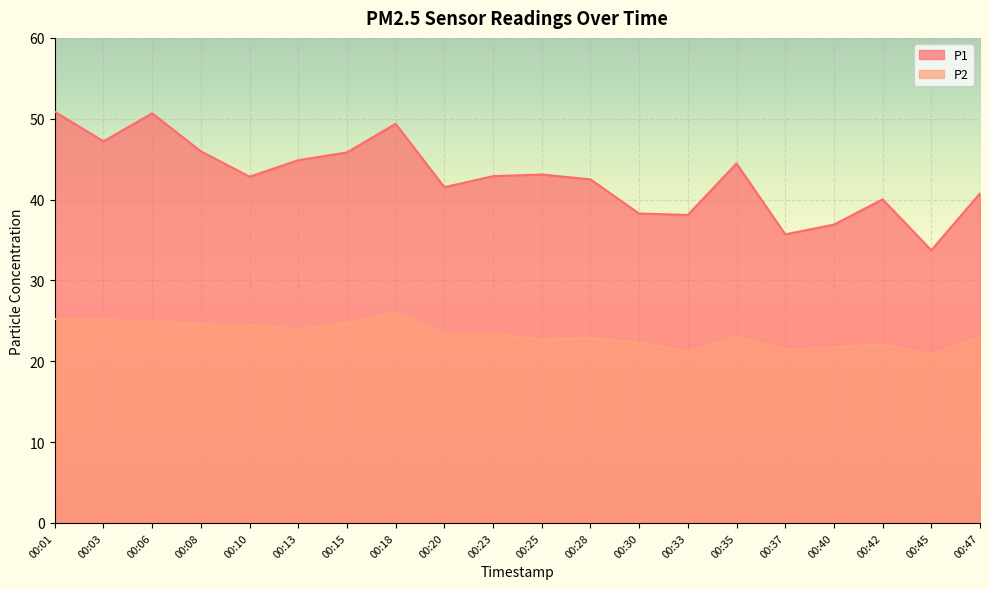

Between 00:20 and 00:18, which is larger?

00:18